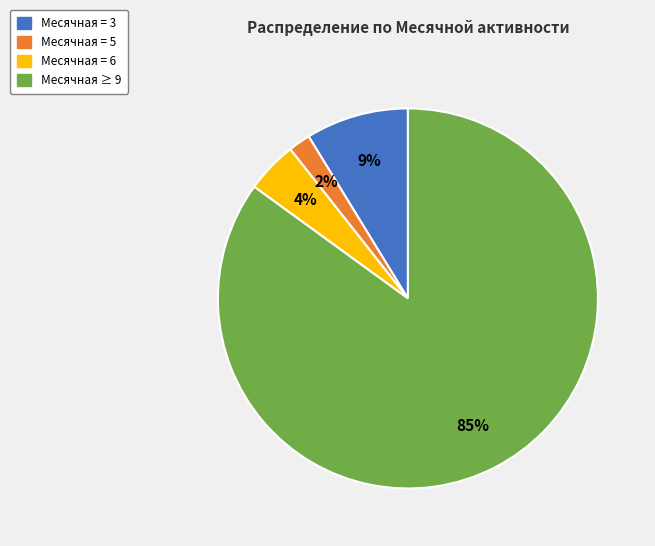

To the nearest percent, what is the average slice percentage?

25%